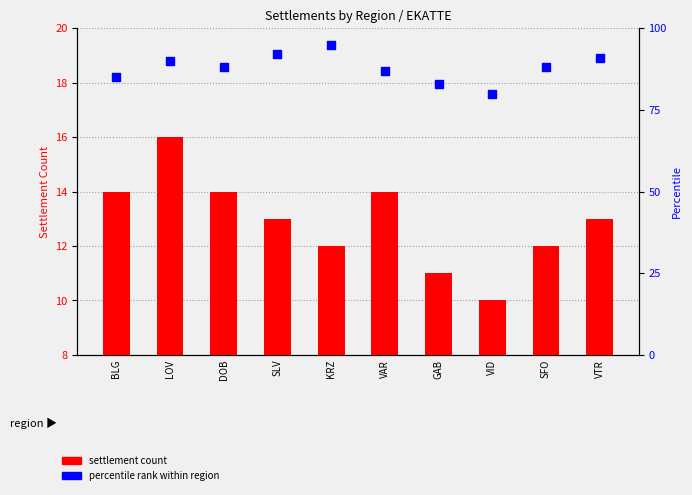

Which series contains the highest Y value?

percentile rank